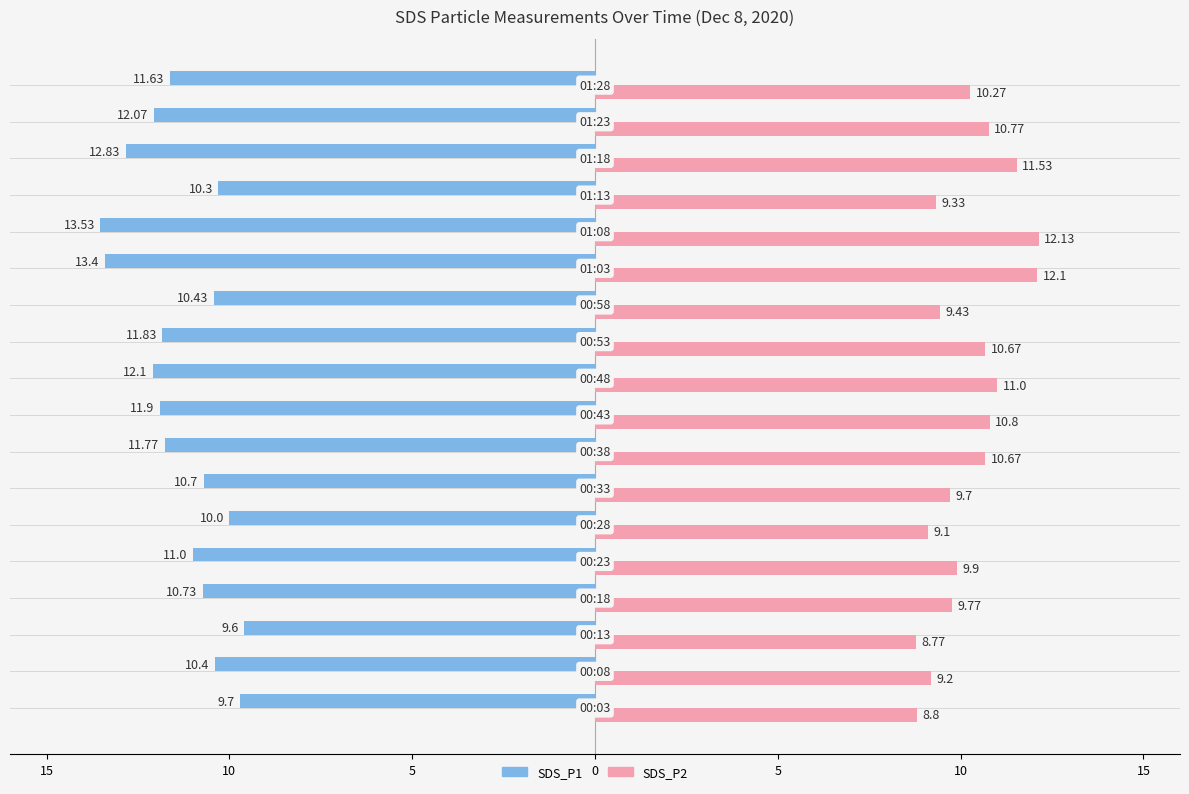

What are all the series names shown in the legend?

SDS_P1, SDS_P2